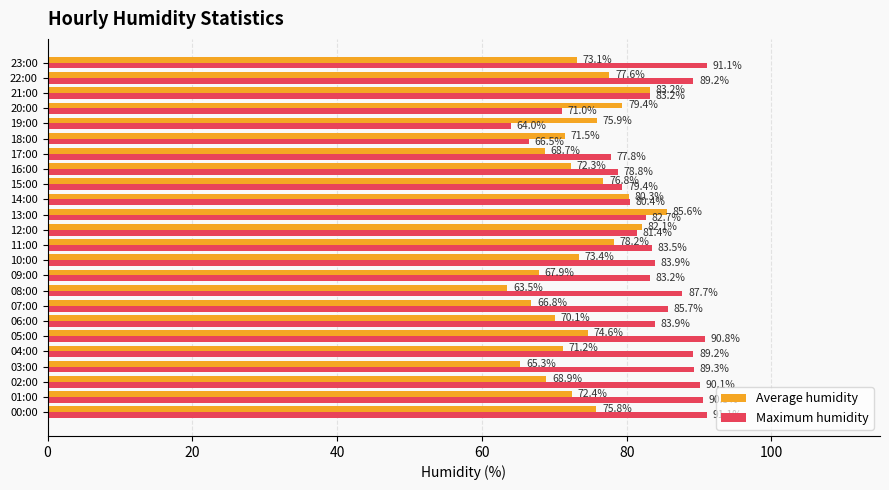

What is the sum of the Maximum humidity values at 13:00 and 18:00?

149.2